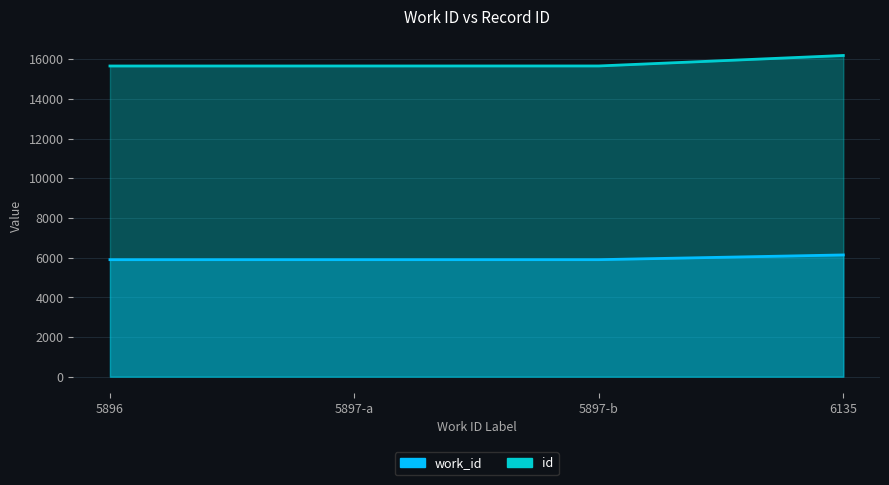

What is the difference between the highest and lowest values at 5897-a?

9760